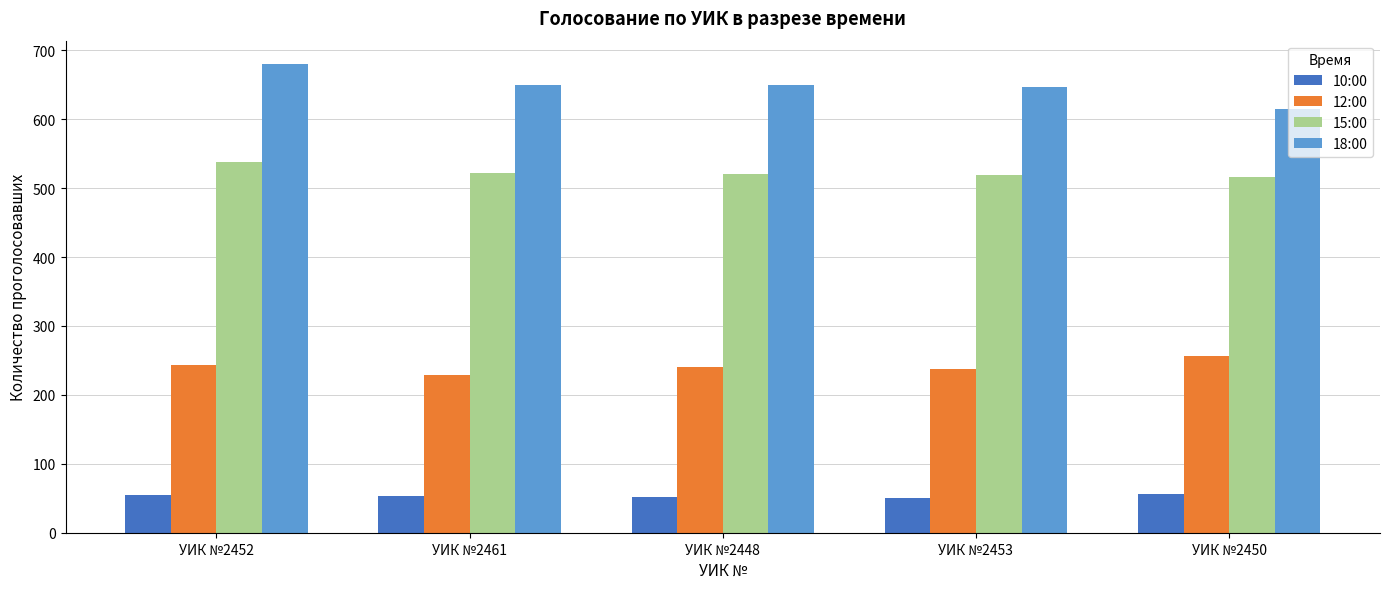

What is the difference between the highest and lowest values at УИК №2452?

625